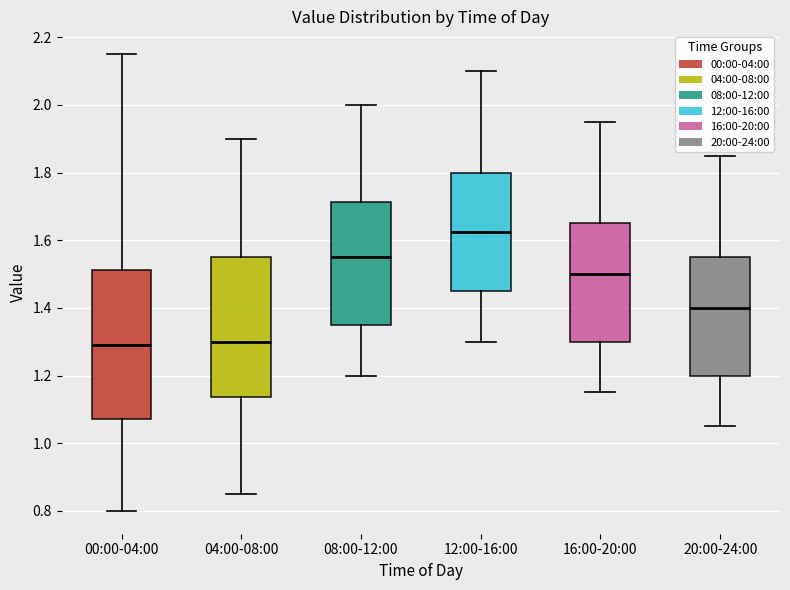

Reading left to right, transcribe this box plot: for each box, give where its median line is, the range the box spans, and where its two whiskers end, as read against the y-axis. The values are not printed on the chart, so give them approximately, as read against the axis.

00:00-04:00: median 1.30, box 1.08 to 1.52, whiskers 0.80 to 2.16
04:00-08:00: median 1.30, box 1.14 to 1.56, whiskers 0.86 to 1.90
08:00-12:00: median 1.56, box 1.36 to 1.72, whiskers 1.20 to 2.00
12:00-16:00: median 1.62, box 1.46 to 1.80, whiskers 1.30 to 2.10
16:00-20:00: median 1.50, box 1.30 to 1.66, whiskers 1.16 to 1.96
20:00-24:00: median 1.40, box 1.20 to 1.56, whiskers 1.06 to 1.86